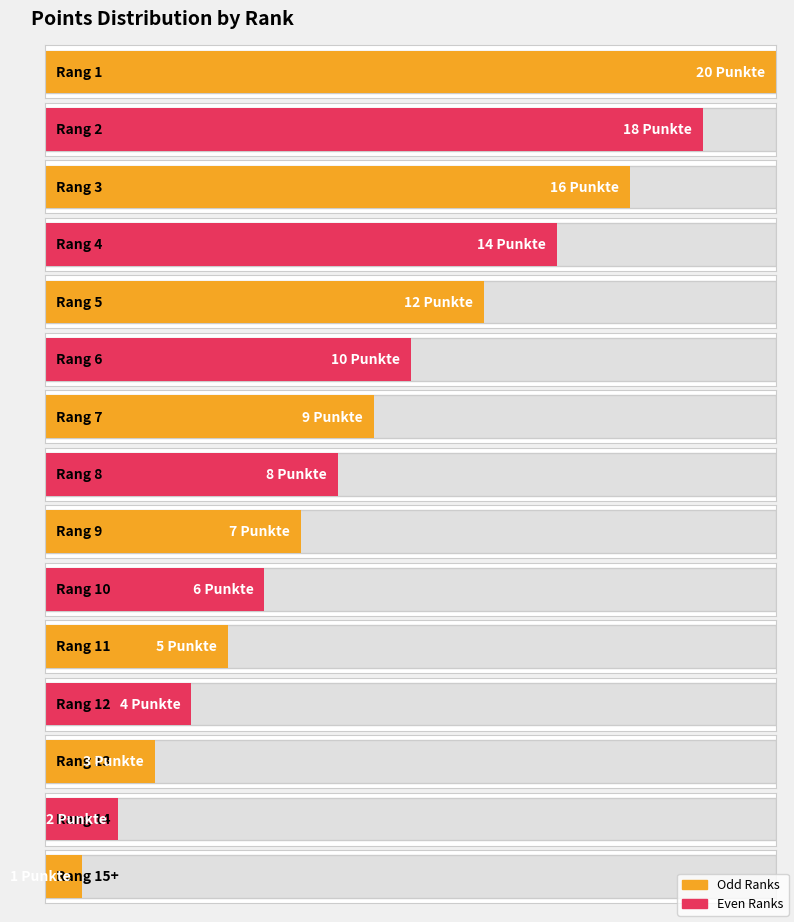

Which has a higher value, 9 or 8?

8